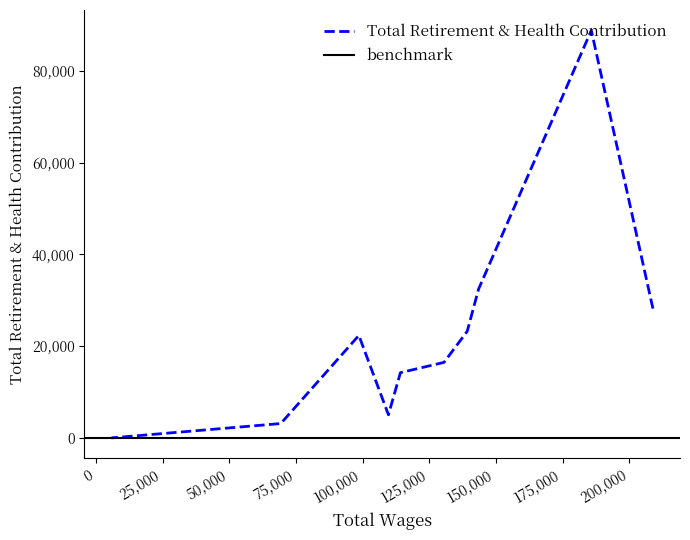

What is the difference between the maximum and minimum values?

88823